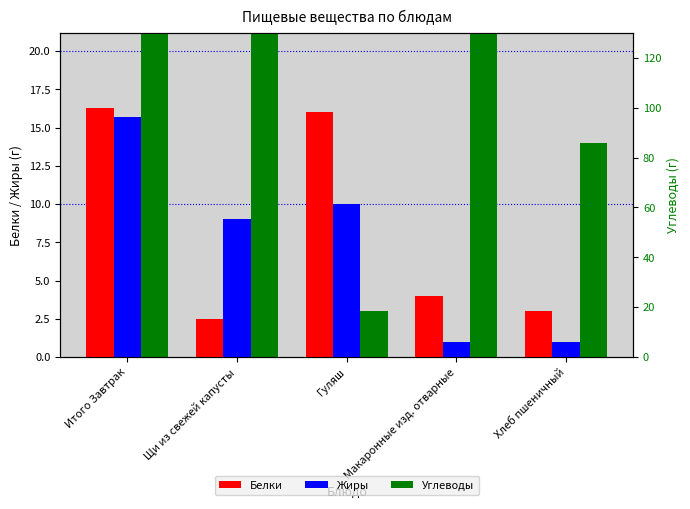

At which category does the chart reach its minimum across all series?

Макаронные изд. отварные